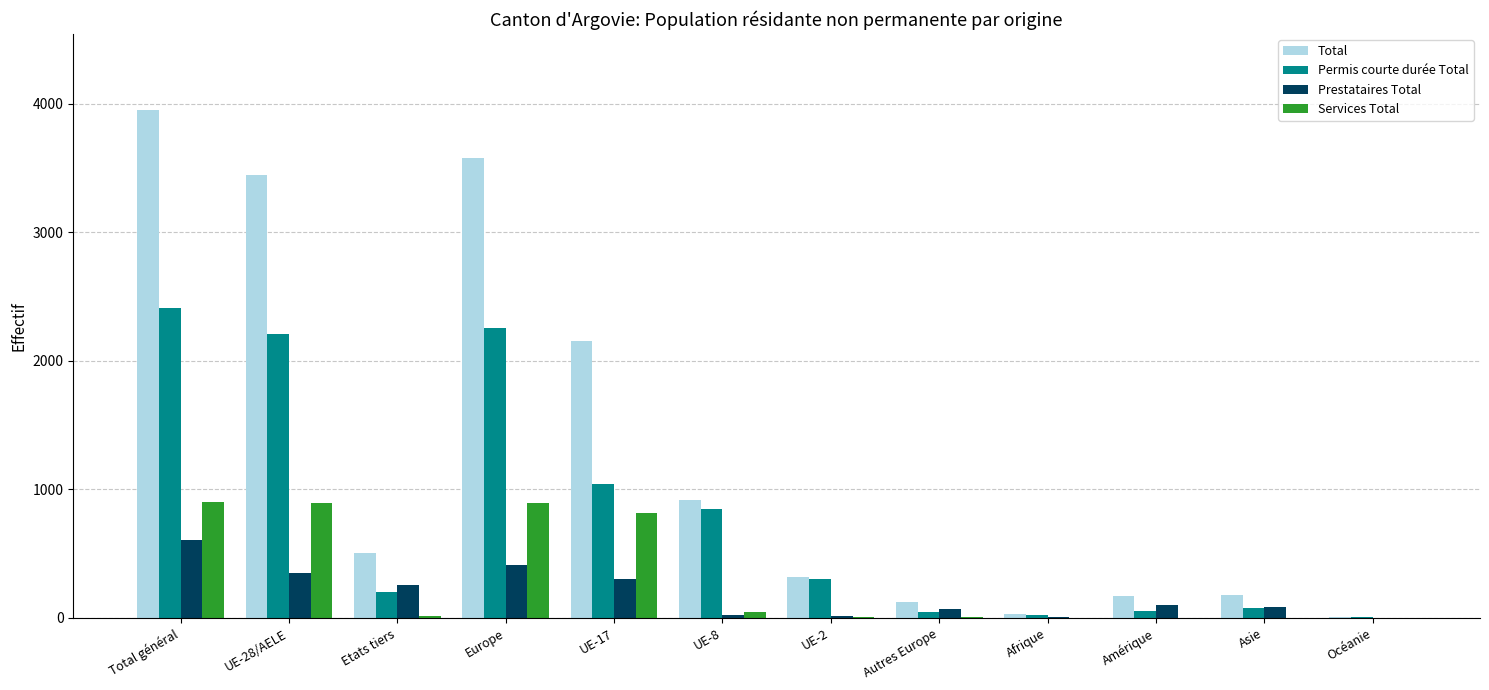

What are all the series names shown in the legend?

Total, Permis courte durée Total, Prestataires Total, Services Total